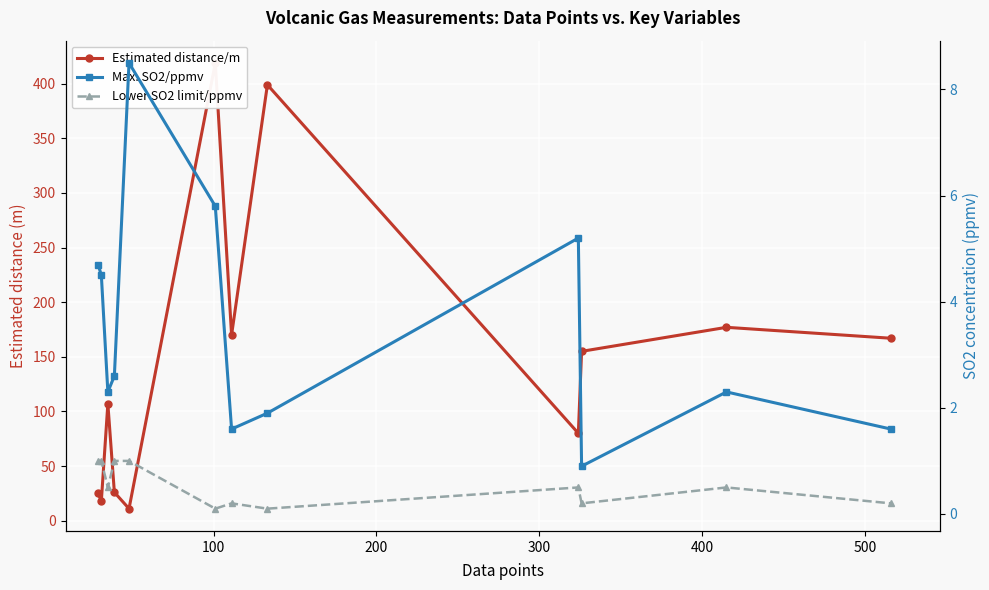

Count the Lower SO2 limit/ppmv values in the range 0 to 1.

12